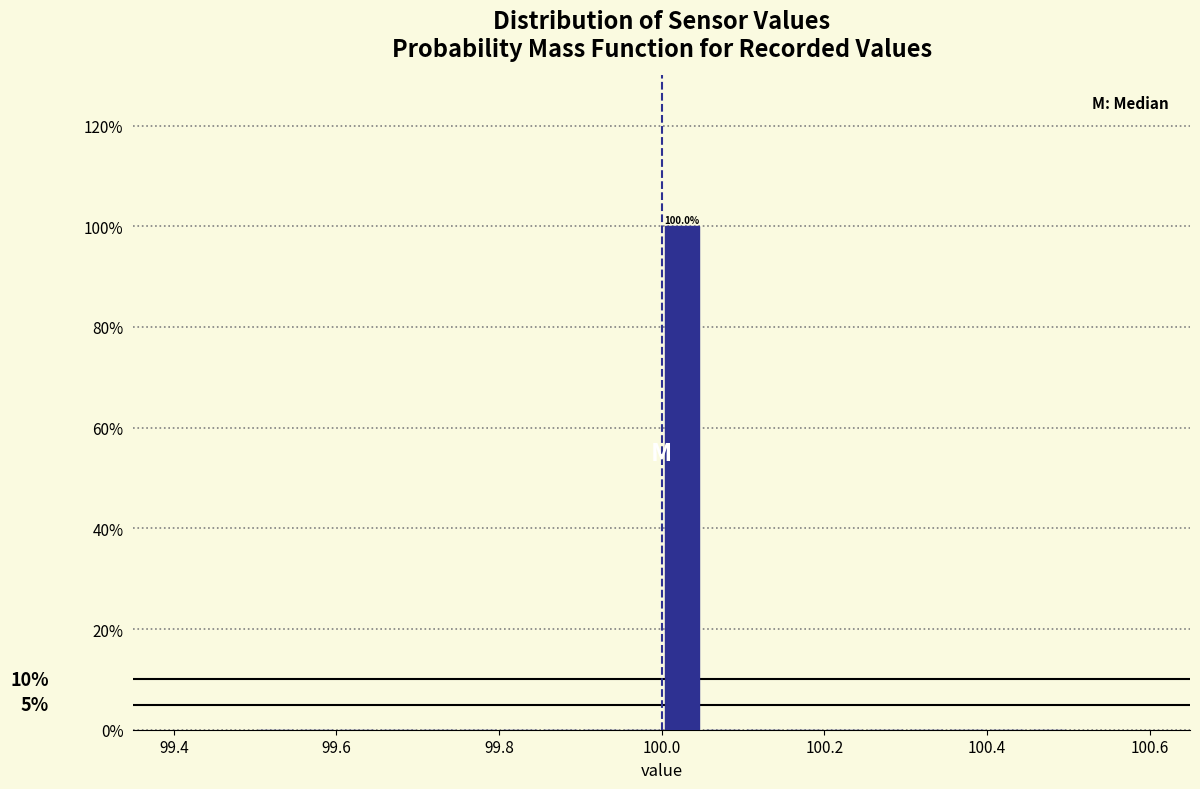

Read against the x-axis, roughly where is the centre of the tallest bar?

100.02